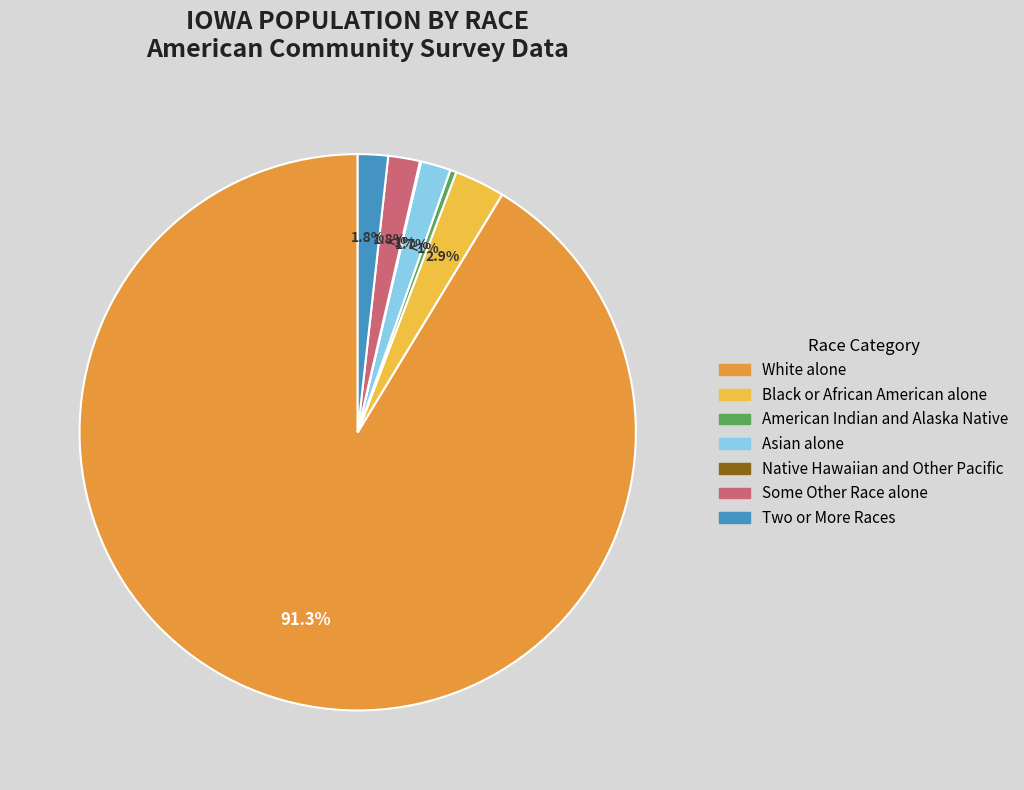

What is the change in value from American Indian and Alaska Native to Asian alone?

+42010